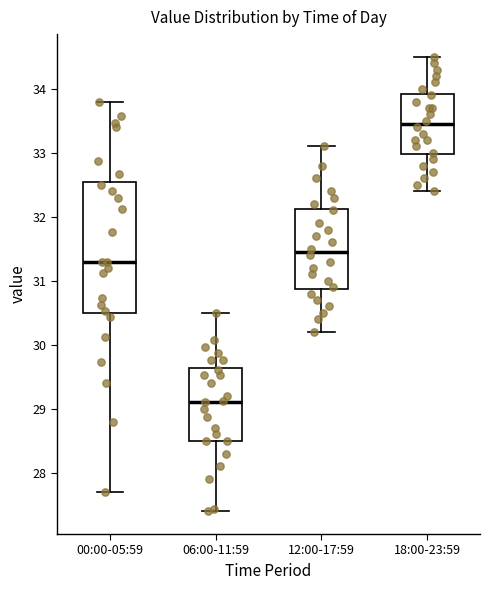

Which box has the highest median line?

18:00-23:59